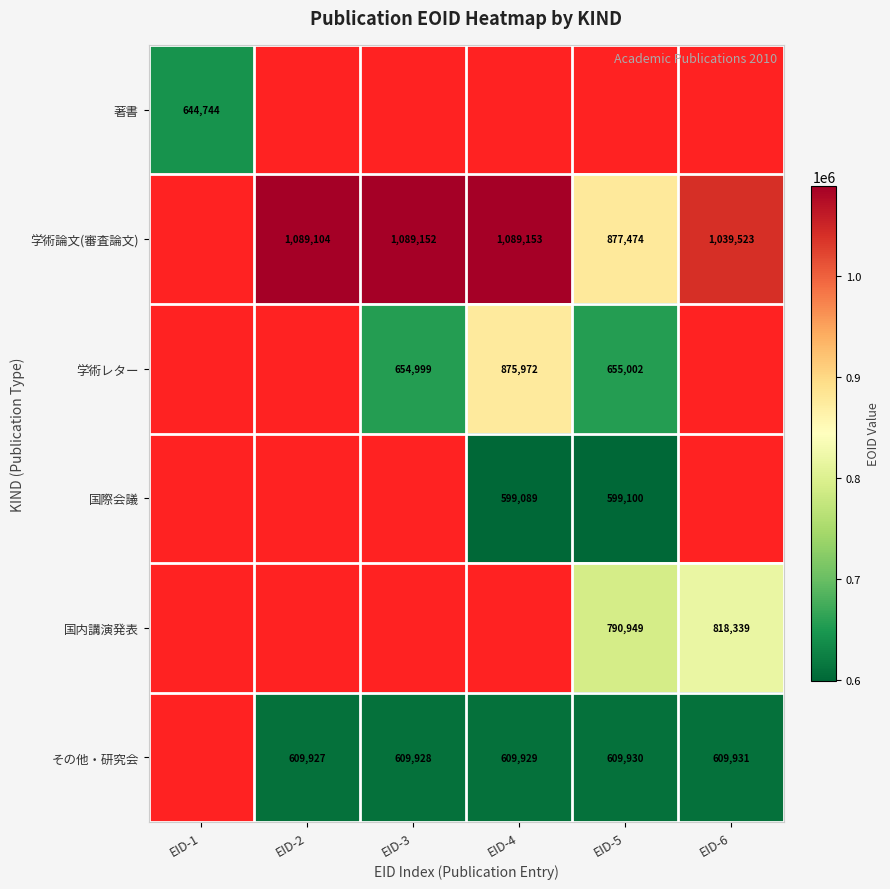

True or false: 国内講演発表 has a value of 1312372 at EID-6.

False